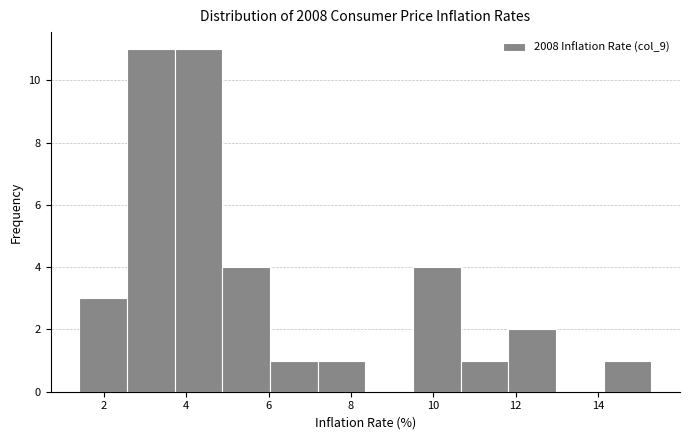

Reading left to right, transcribe this chart: for each bar, give the range it covers on the x-axis and its height. Neither the bar edges nor the heights are printed on the chart, so give them approximately, as read against the axes.

1.4 to 2.6: 3
2.6 to 3.8: 11
3.8 to 4.8: 11
4.8 to 6.0: 4
6.0 to 7.2: 1
7.2 to 8.4: 1
8.4 to 9.6: 0
9.6 to 10.6: 4
10.6 to 11.8: 1
11.8 to 13.0: 2
13.0 to 14.2: 0
14.2 to 15.4: 1